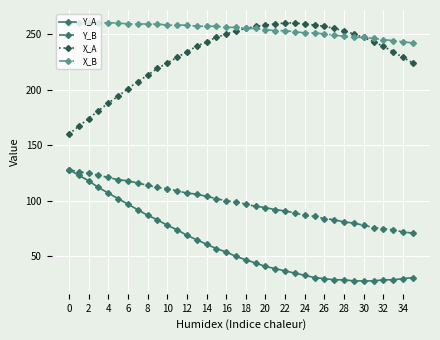

What is the maximum value shown in the chart?

260